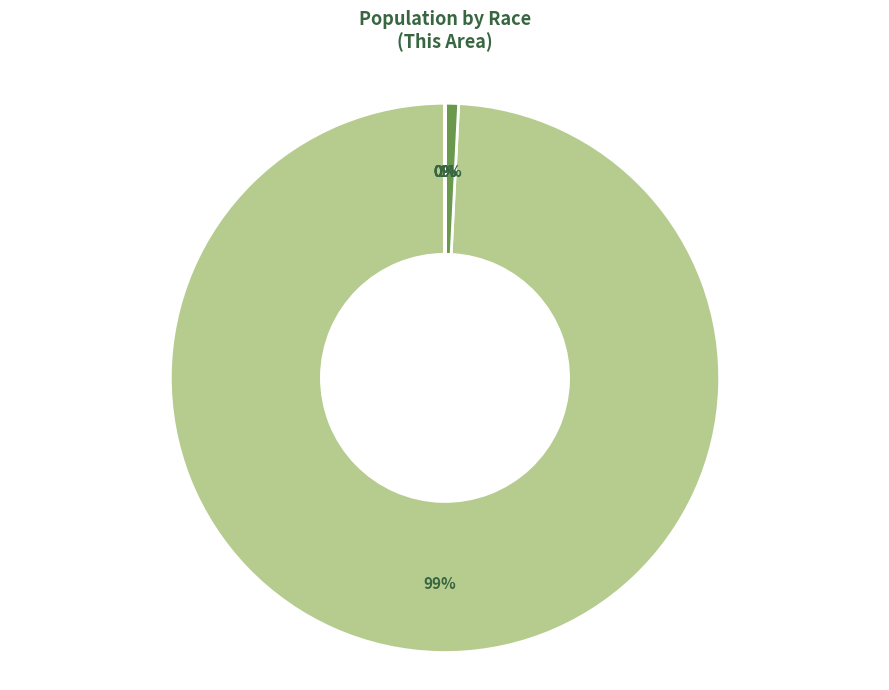

True or false: White alone accounts for 89% of the total.

False